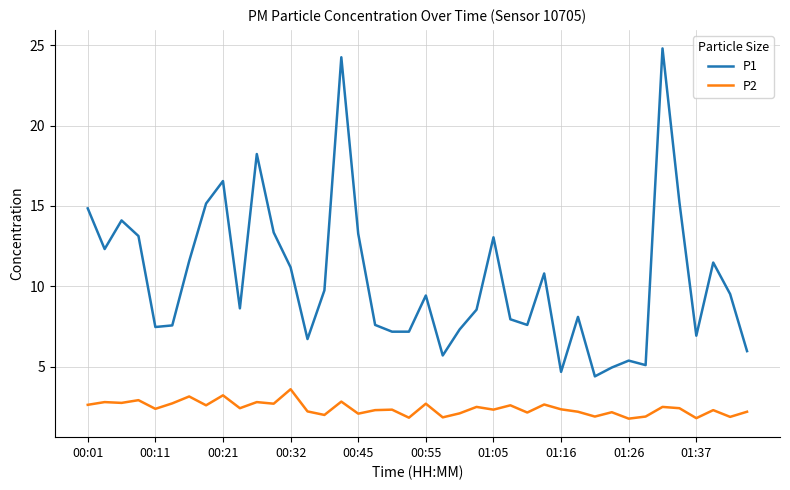

True or false: P2 and P1 cross at least once.

False